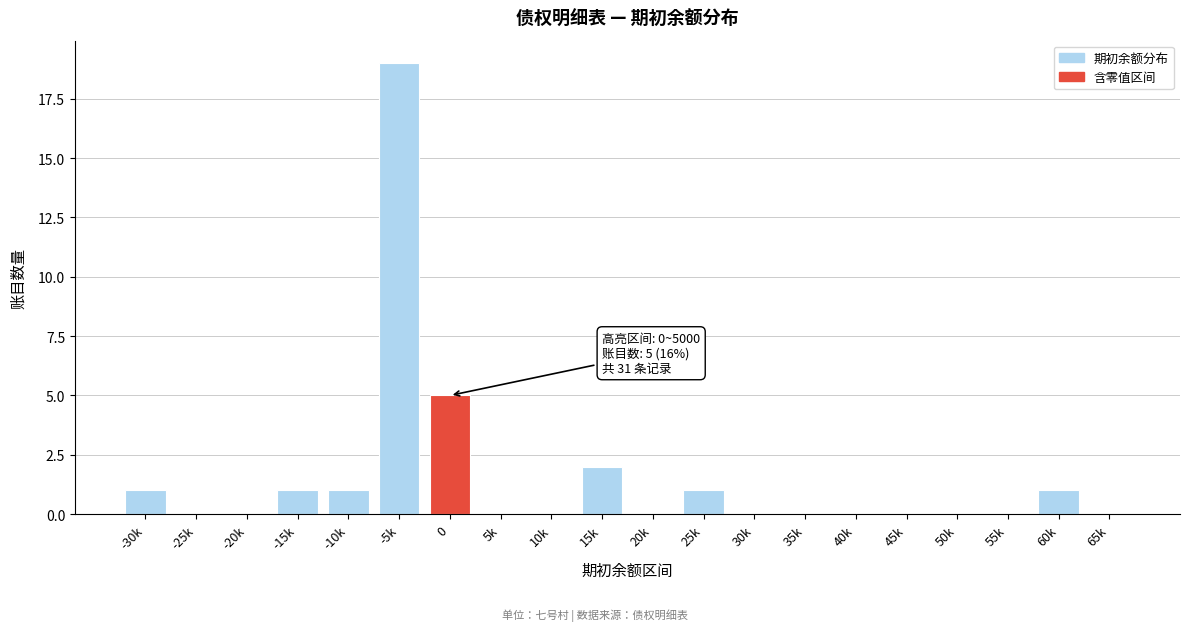

Reading left to right, what are all the values shown in this chart?

-30k=1	-25k=0	-20k=0	-15k=1	-10k=1	-5k=19	0=5	5k=0	10k=0	15k=2	20k=0	25k=1	30k=0	35k=0	40k=0	45k=0	50k=0	55k=0	60k=1	65k=0